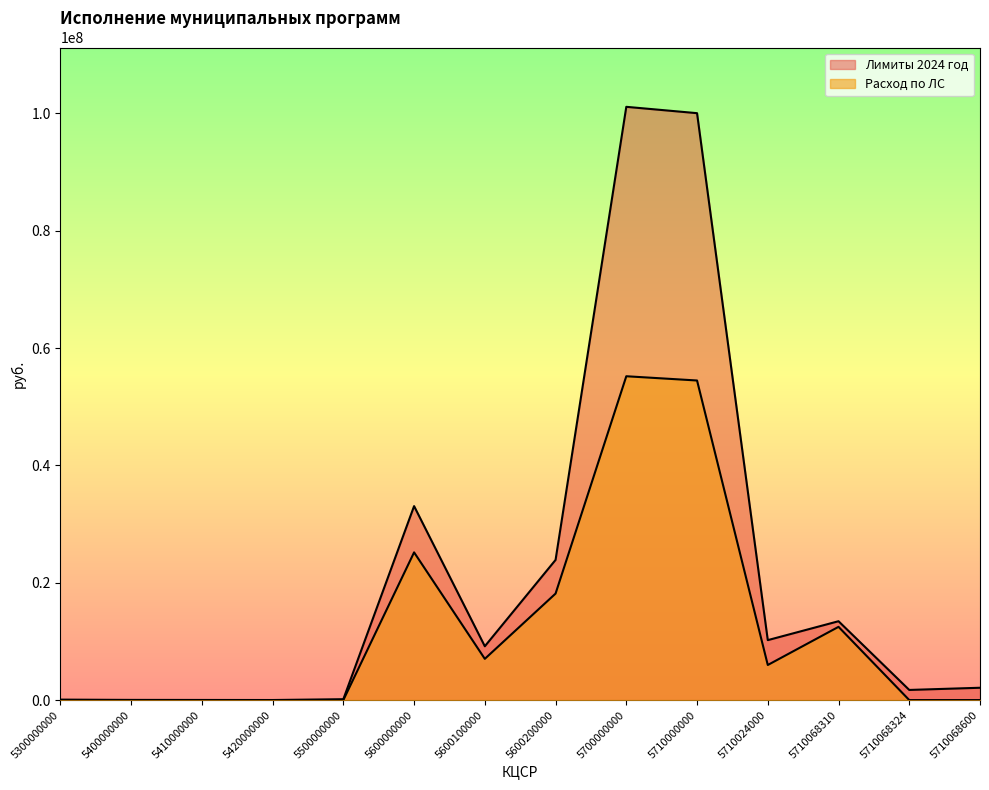

How many data points in Расход по ЛС are above 5977692?

7